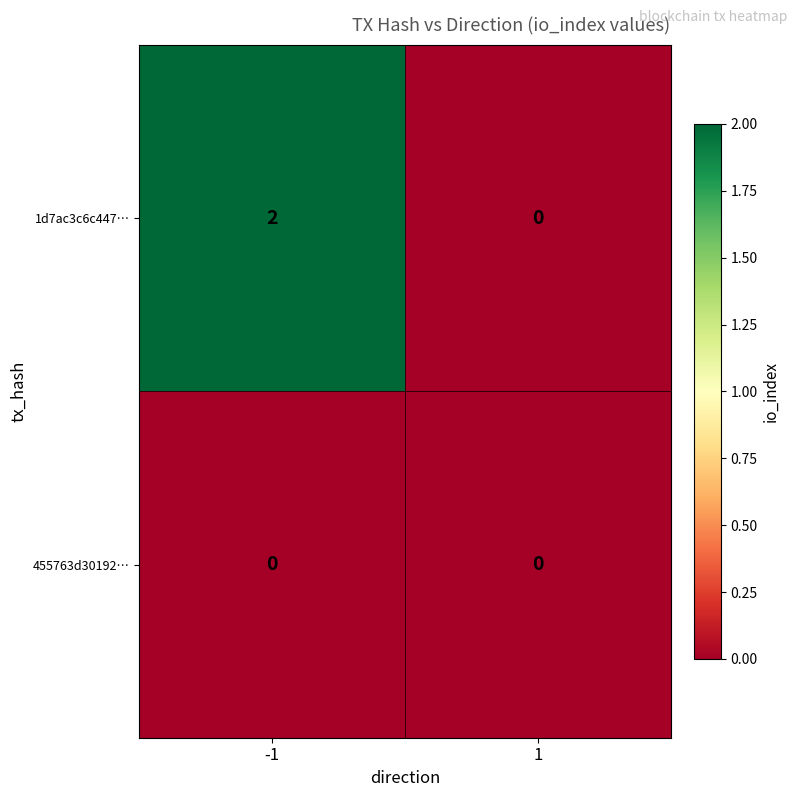

List the series in order of their peak value, lowest first.

455763d30192…, 1d7ac3c6c447…